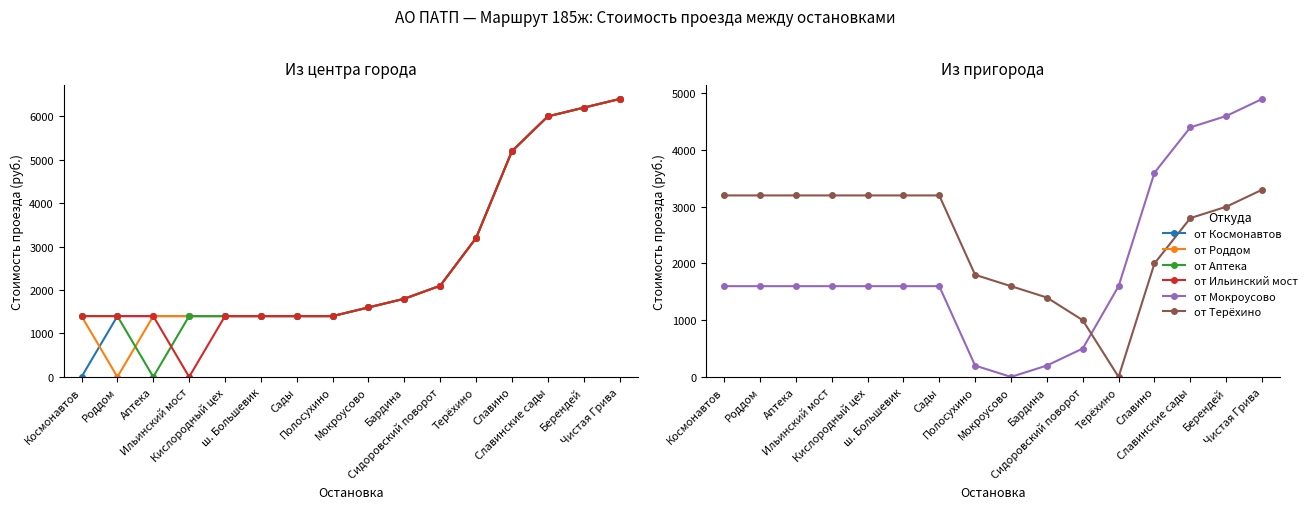

How many positive values does the от Терёхино series have?

15